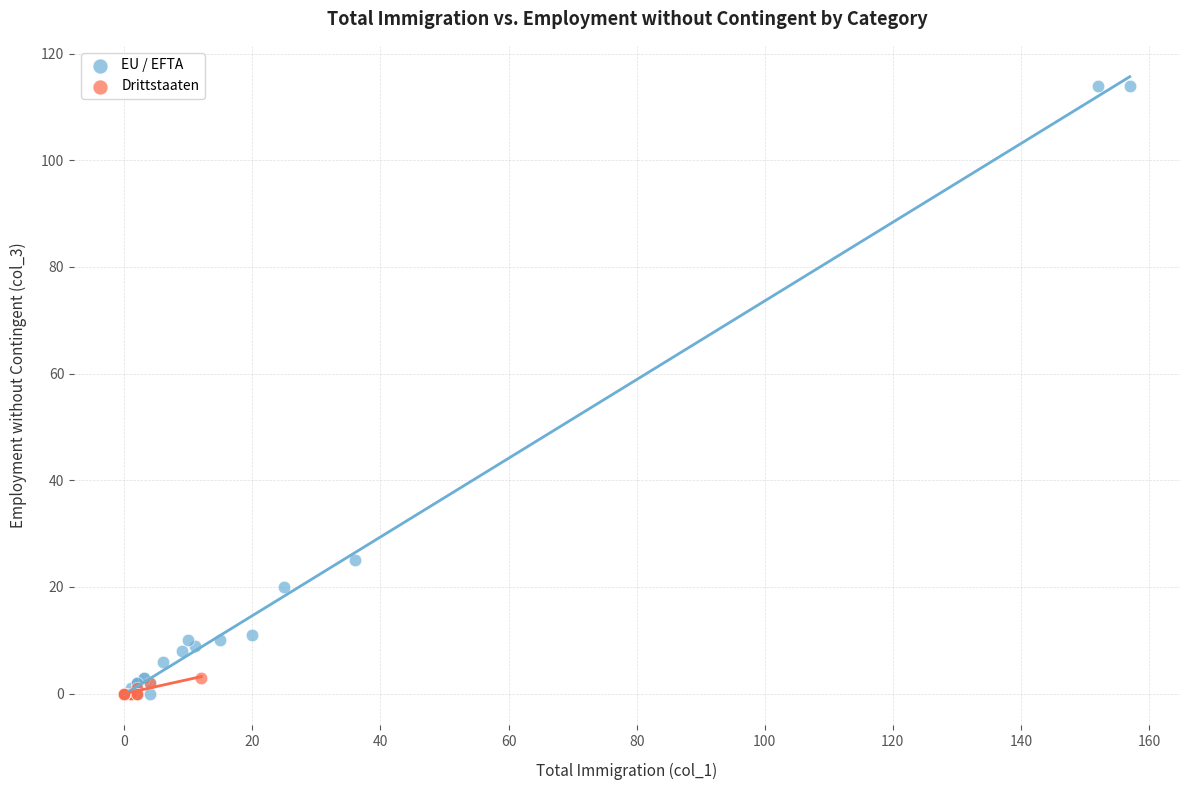

Which series has the widest spread of Y values?

EU / EFTA